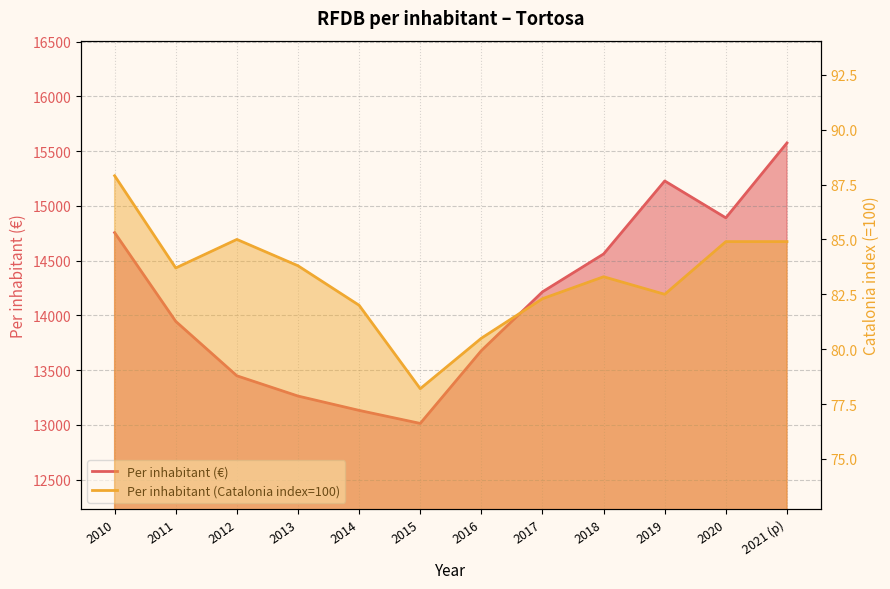

Rank the series by their average value, from lowest to highest.

Per inhabitant (Catalonia index=100), Per inhabitant (€)